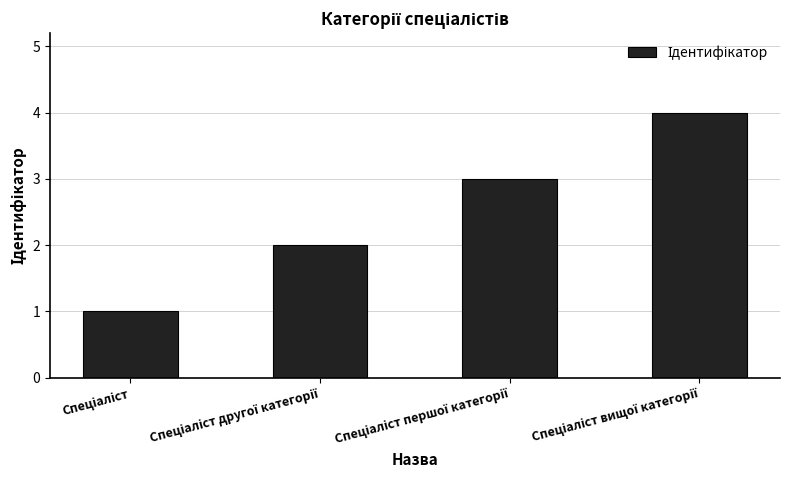

What is the maximum value shown in the chart?

4